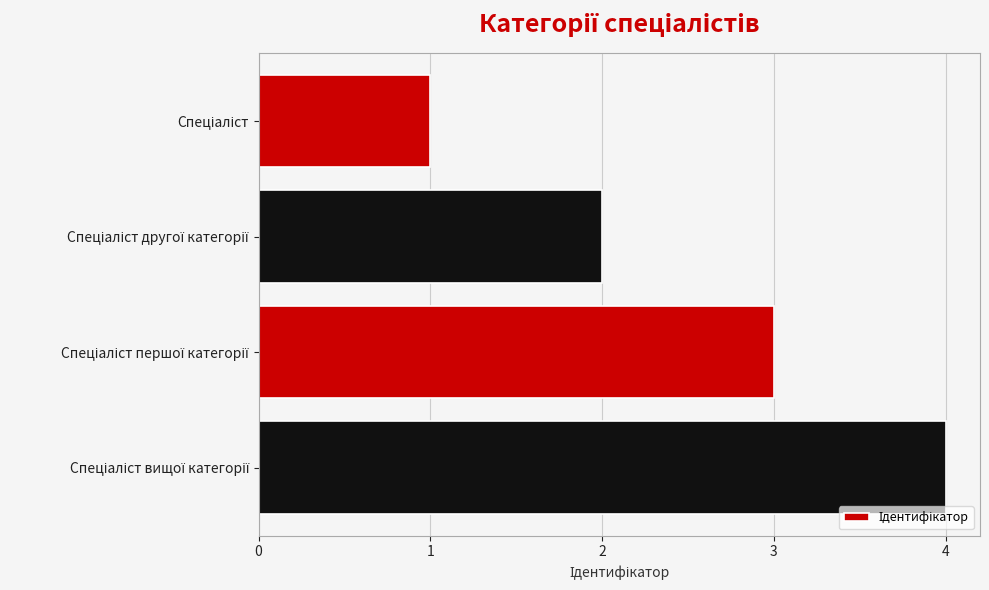

What is the difference between the maximum and minimum values?

3